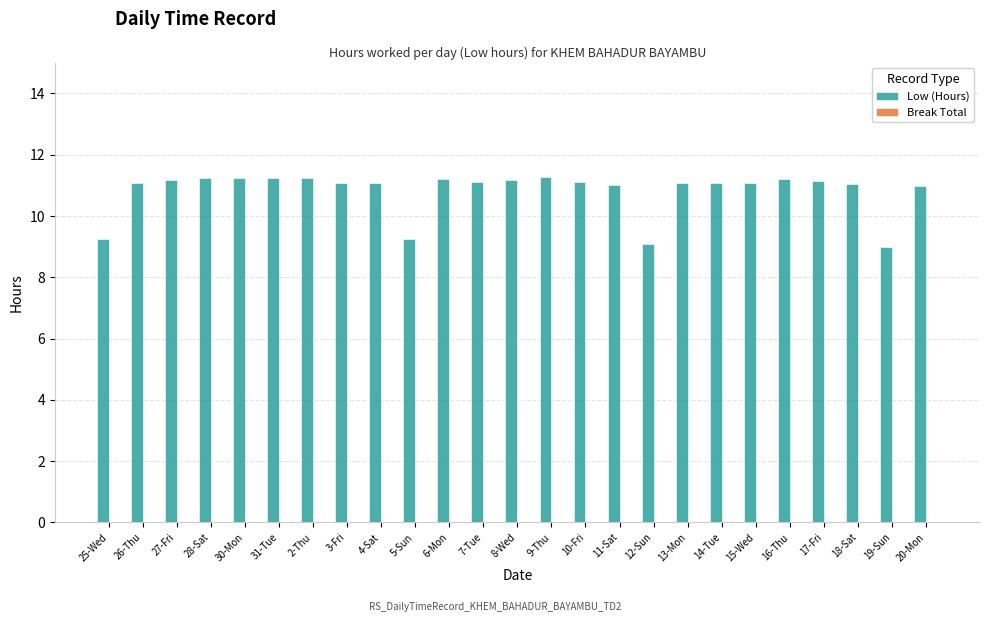

What is the smallest value displayed?

9.0